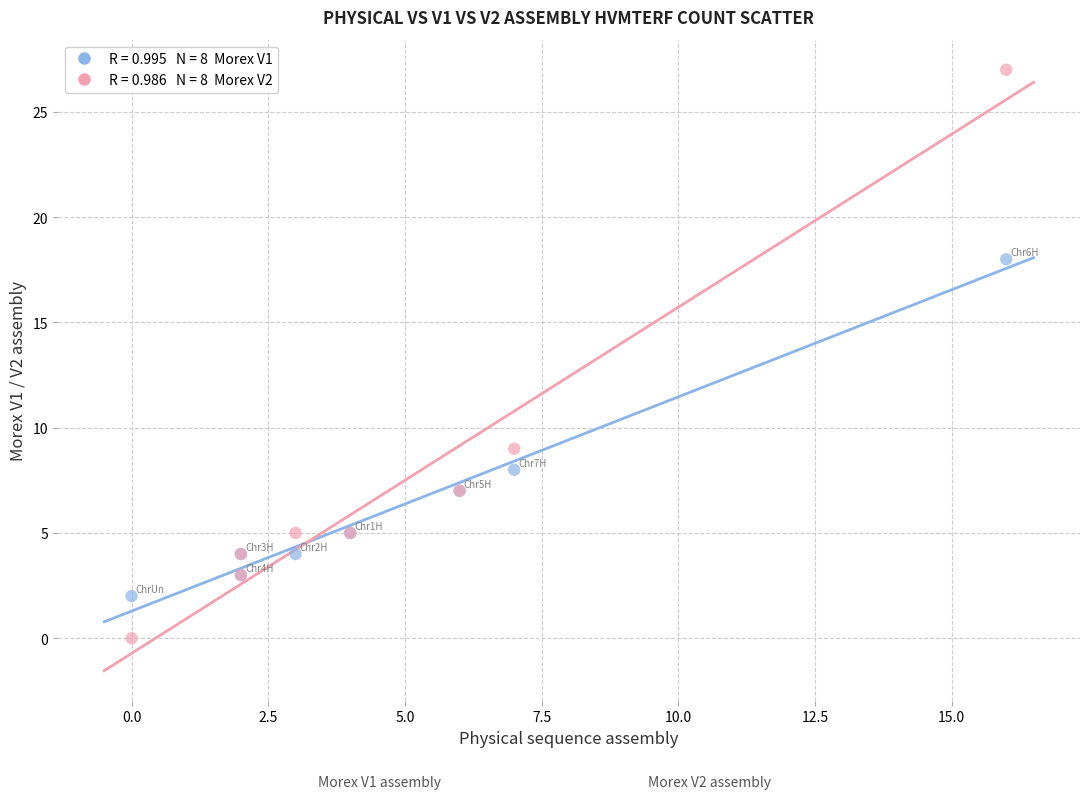

Across all series, what Y value is closest to 13?

9